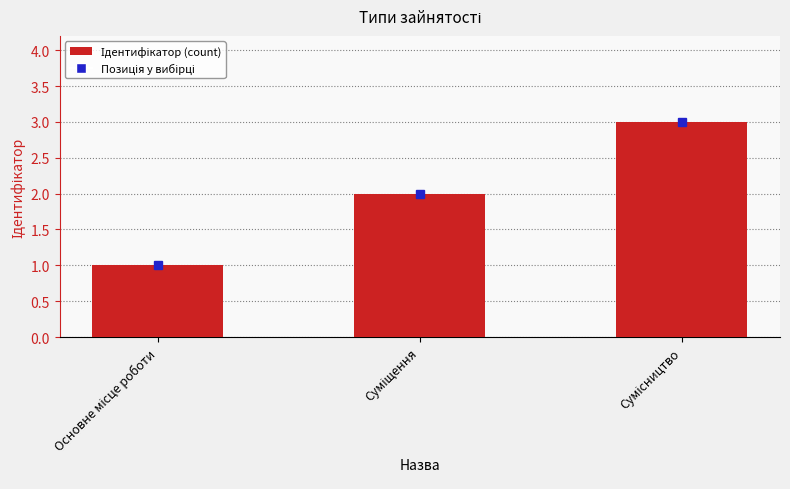

What is the maximum value shown in the chart?

3